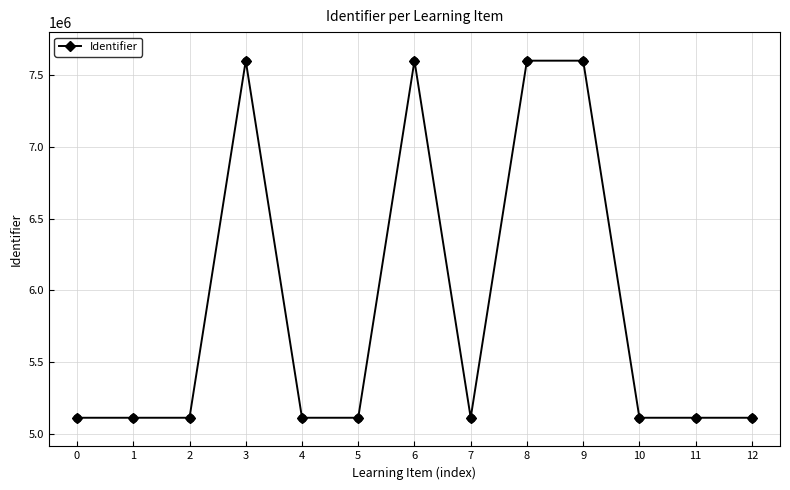

Approximately how many times larger is the value at 9 compared to 5?

1.5